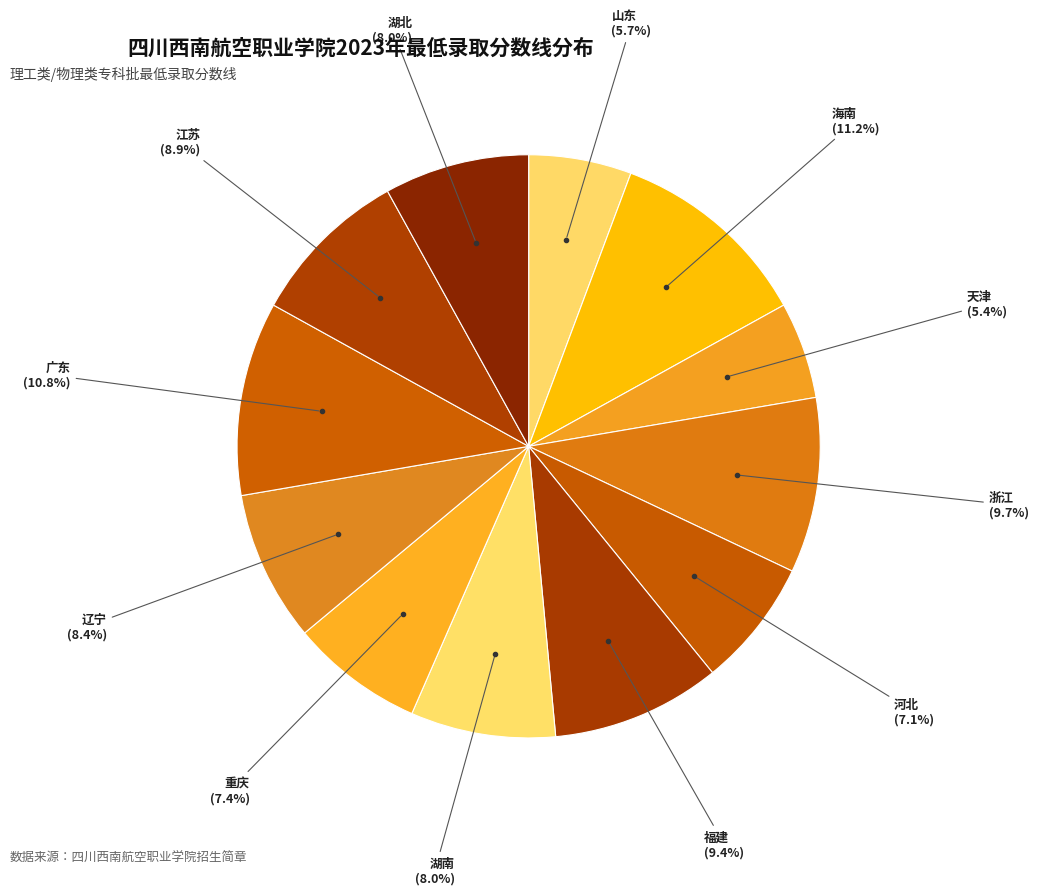

Is there any slice that represents more than half of the pie?

No